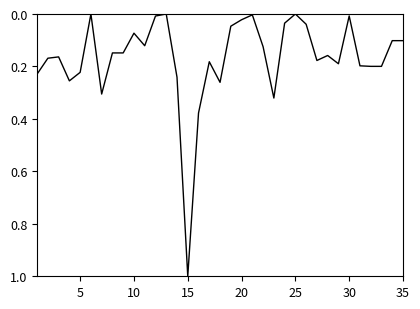

What is the difference between the maximum and minimum values?

1.0